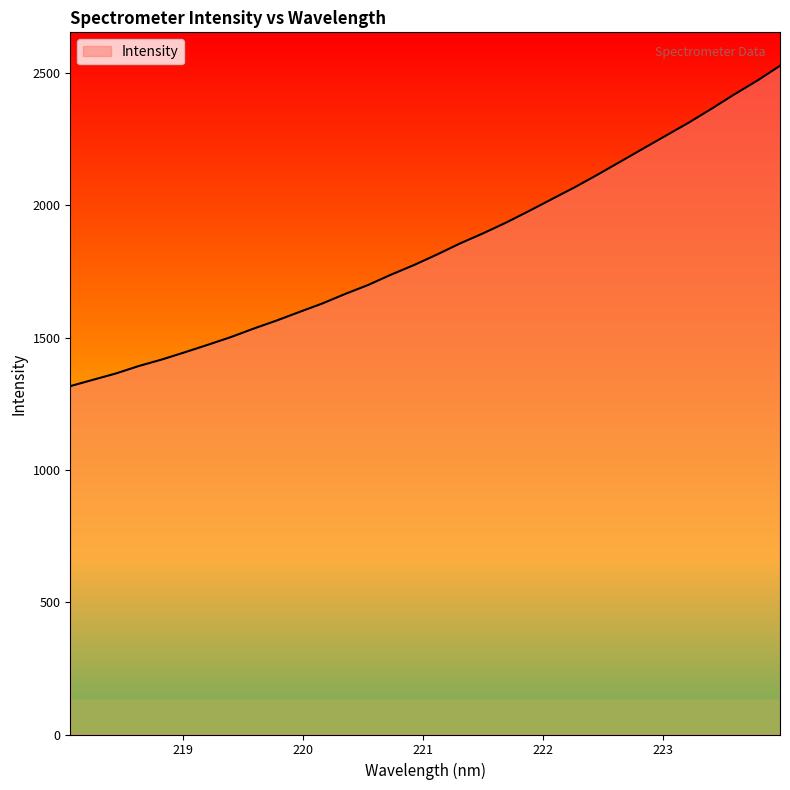

Count the number of values greater than 1813.

16